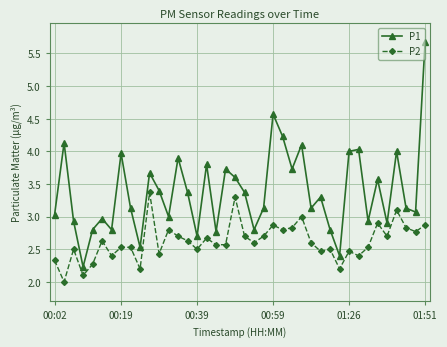

Does the chart display data point markers on the line(s)?

Yes